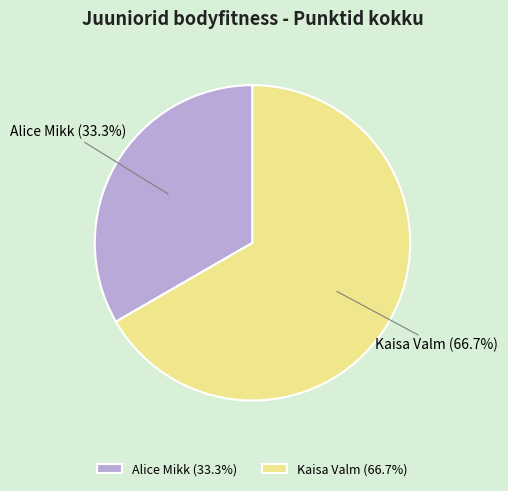

What percentage is the Alice Mikk slice, to the nearest percent?

33%